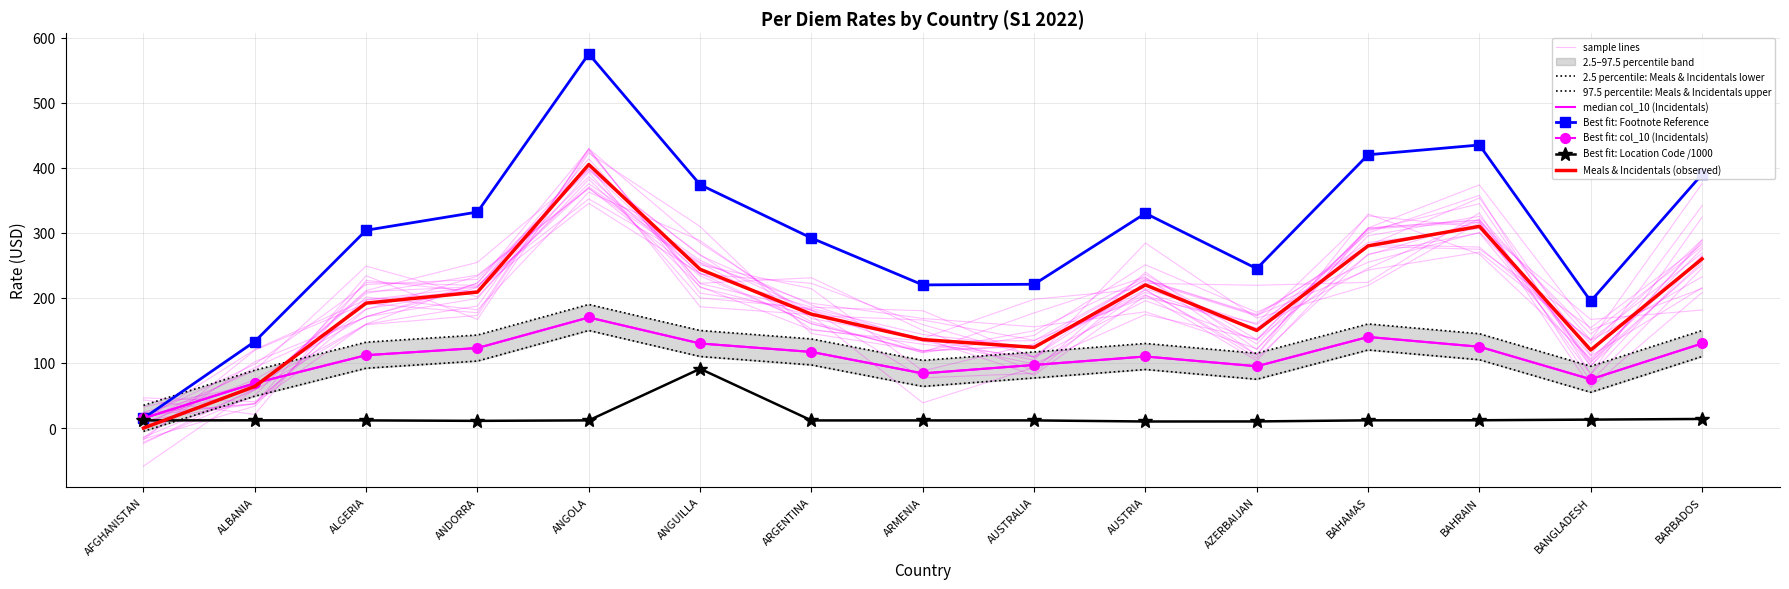

The value of Footnote Reference at ALGERIA is 106.0. True or false?

False